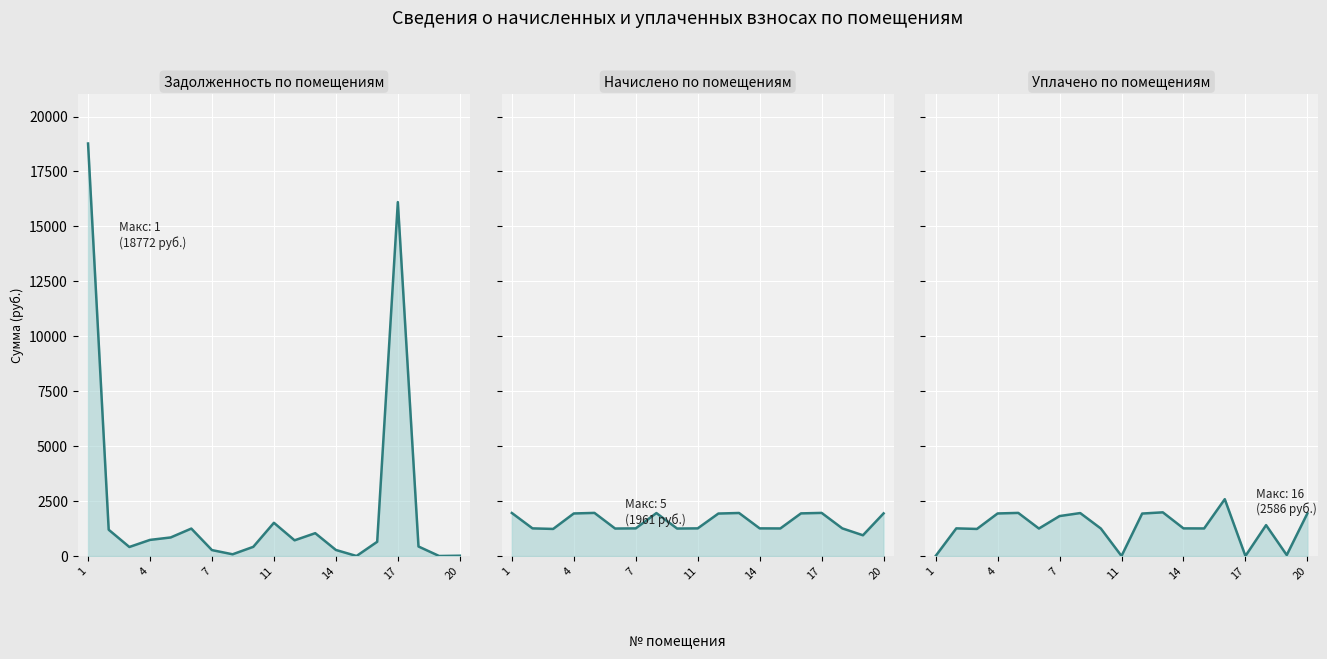

What is the spread (max minus min) of values at 11?

1203.0